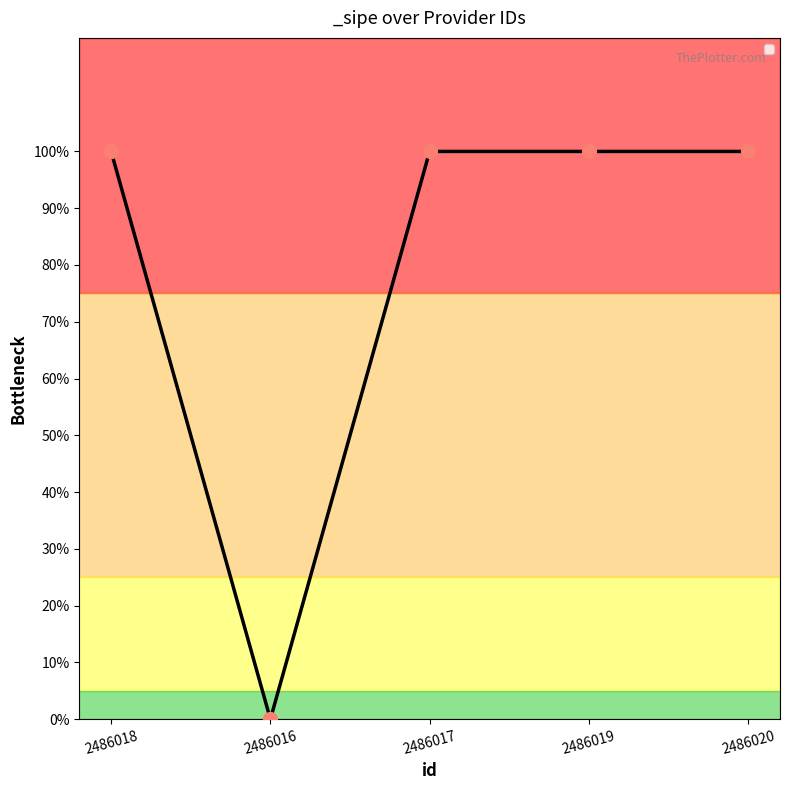

Which has a higher value, 2486019 or 2486016?

2486019